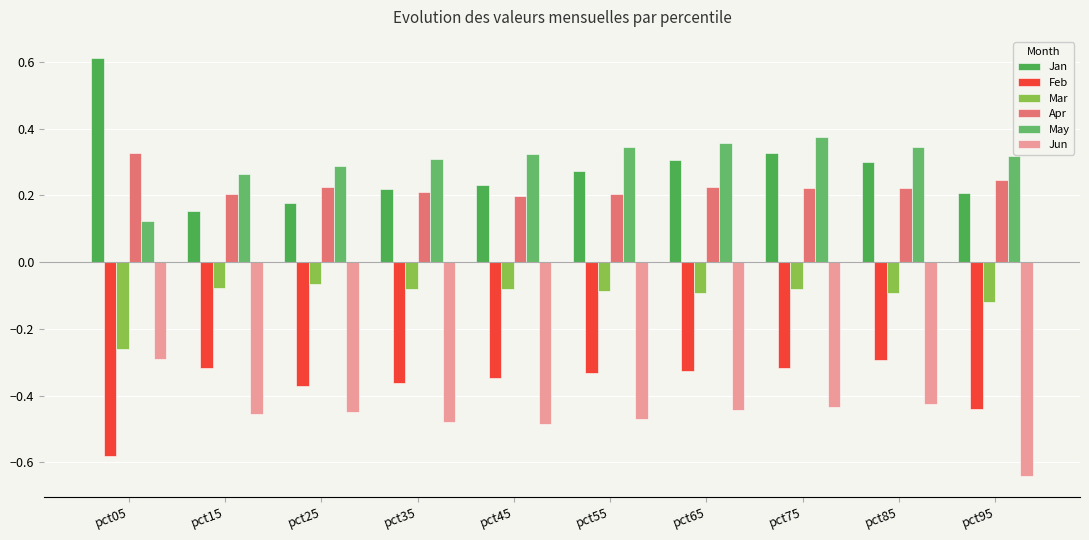

What is the lowest value of the Feb series?

-0.6